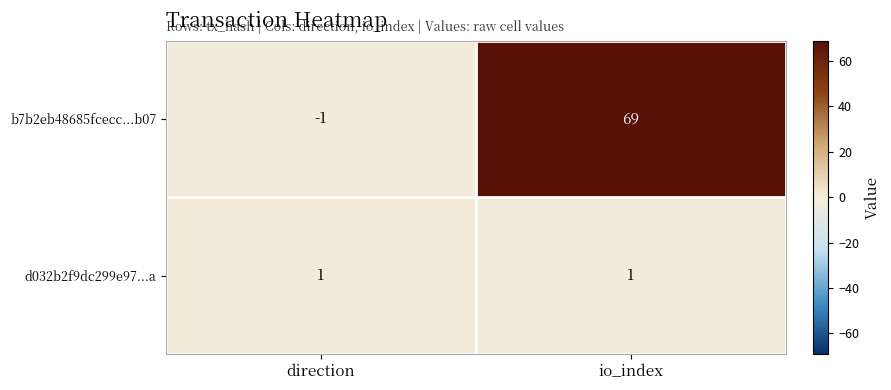

Read the b7b2eb48685fcecc...b07 value at io_index, to the nearest 5.

70